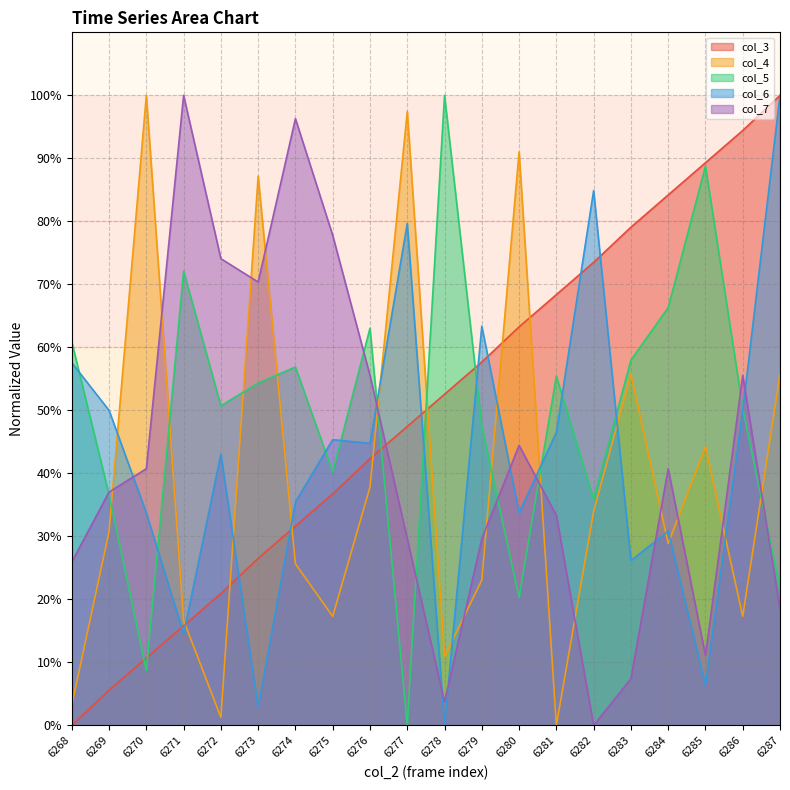

List the labels in order of col_4 value, largest first.

6270, 6277, 6280, 6273, 6283, 6287, 6285, 6276, 6282, 6269, 6284, 6274, 6279, 6275, 6286, 6271, 6278, 6268, 6272, 6281